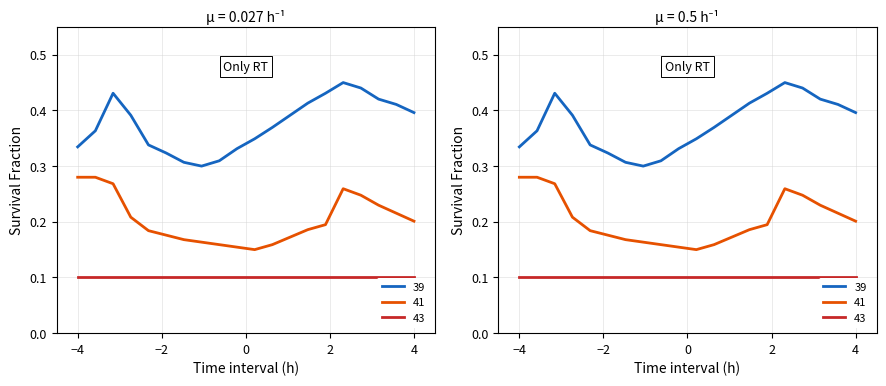

What is the minimum value shown in the chart?

0.1